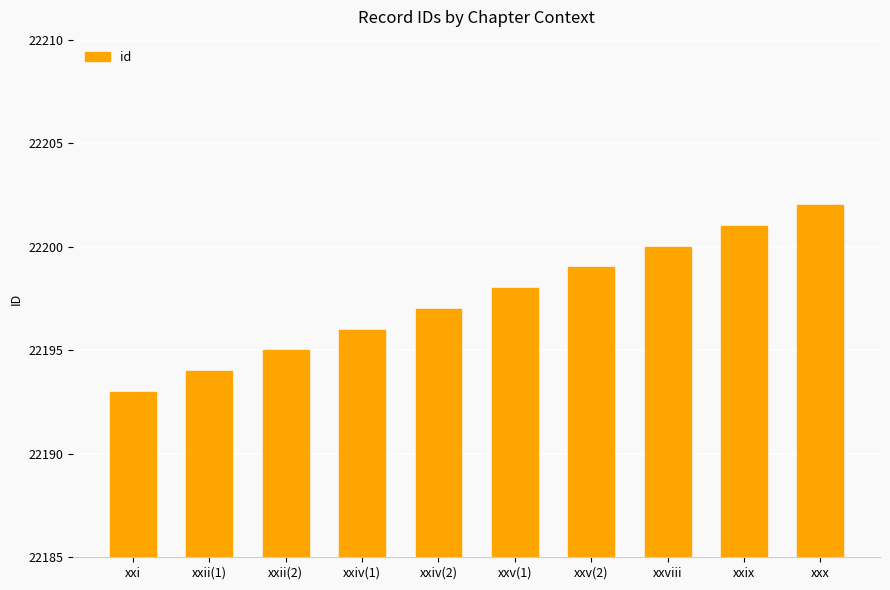

The value at xxix is 15365. True or false?

False